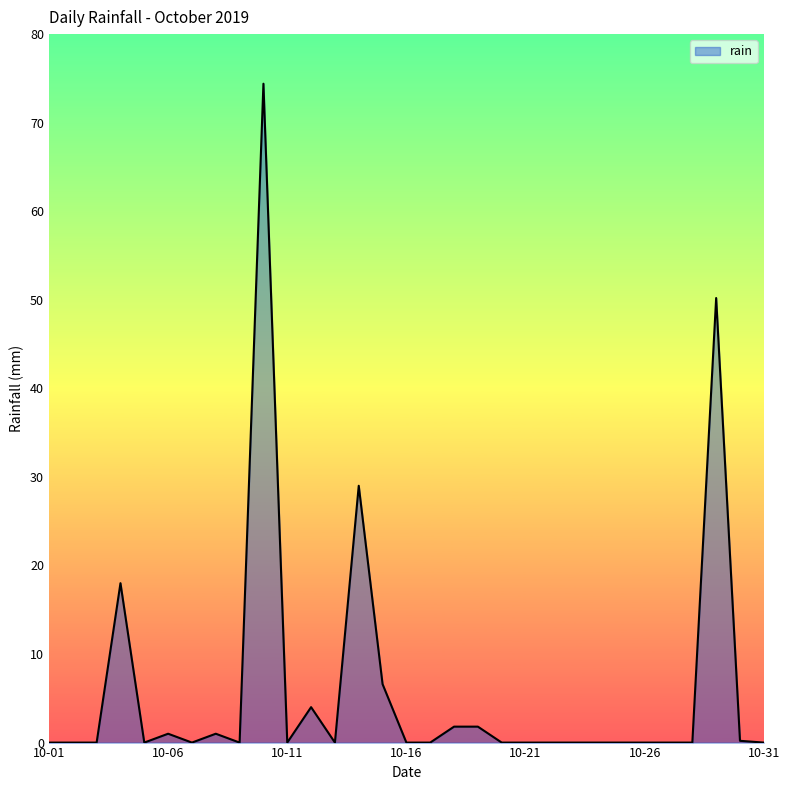

What is the difference between the maximum and minimum values?

74.4